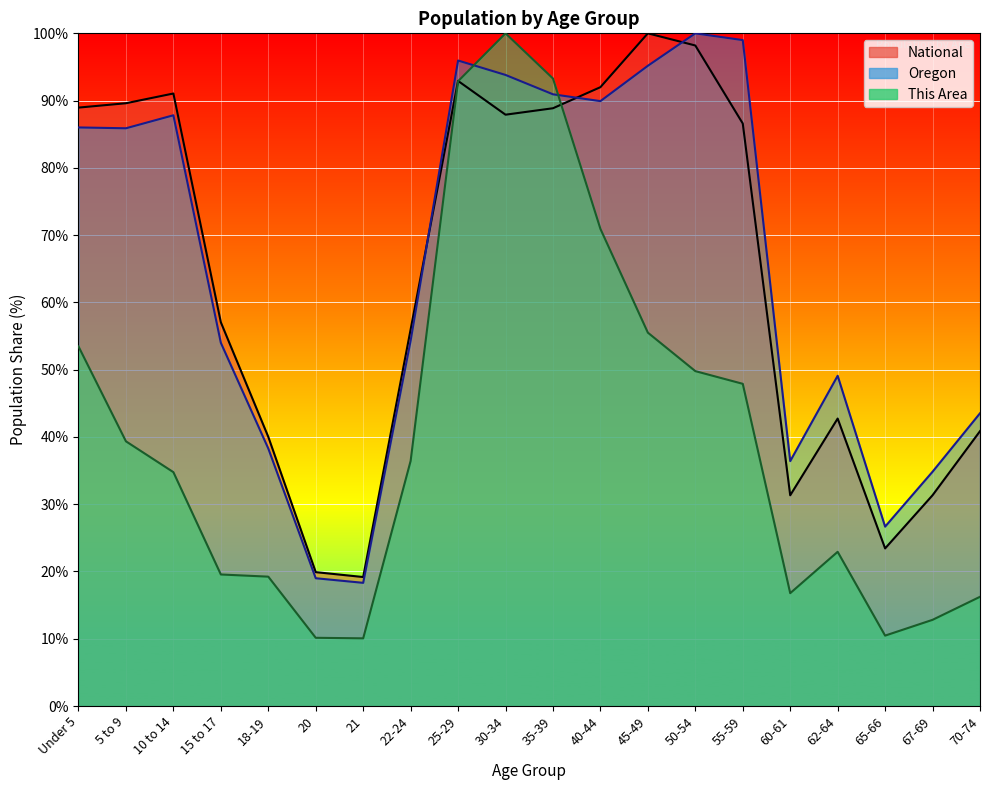

Is it true that Oregon equals 129.2 at 25-29?

False